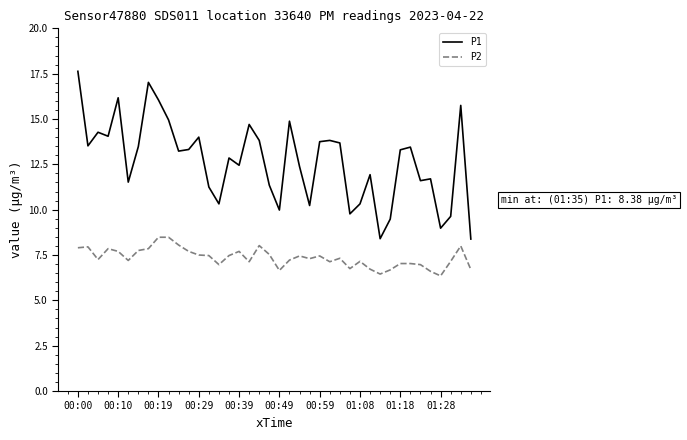

What is the minimum value for P1?

8.4